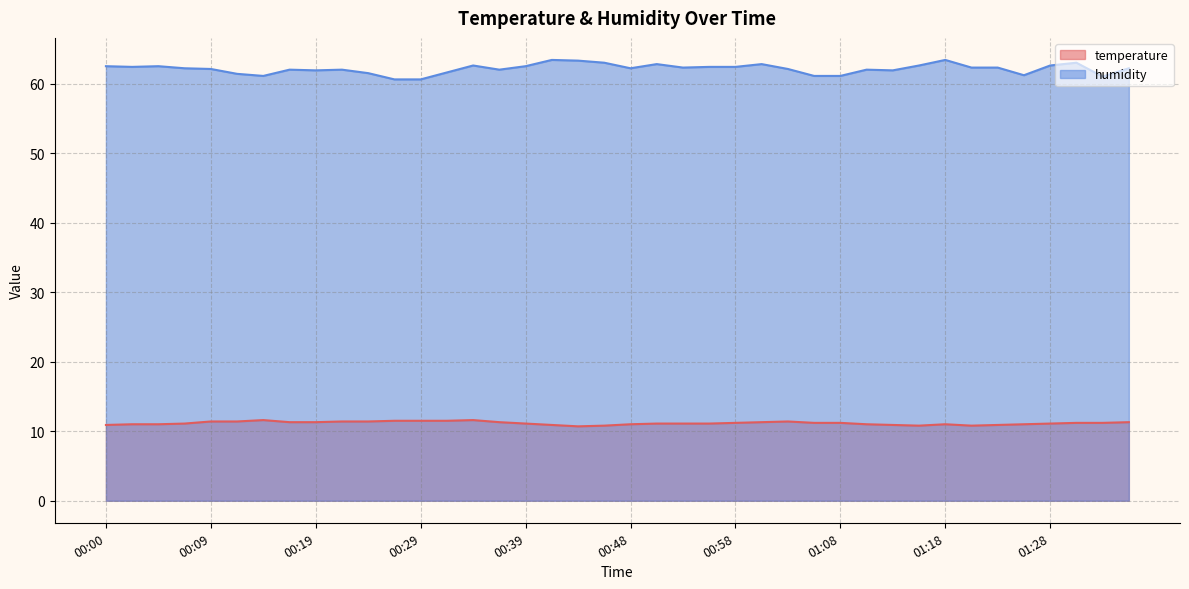

How many temperature values are between 11 and 12?

32